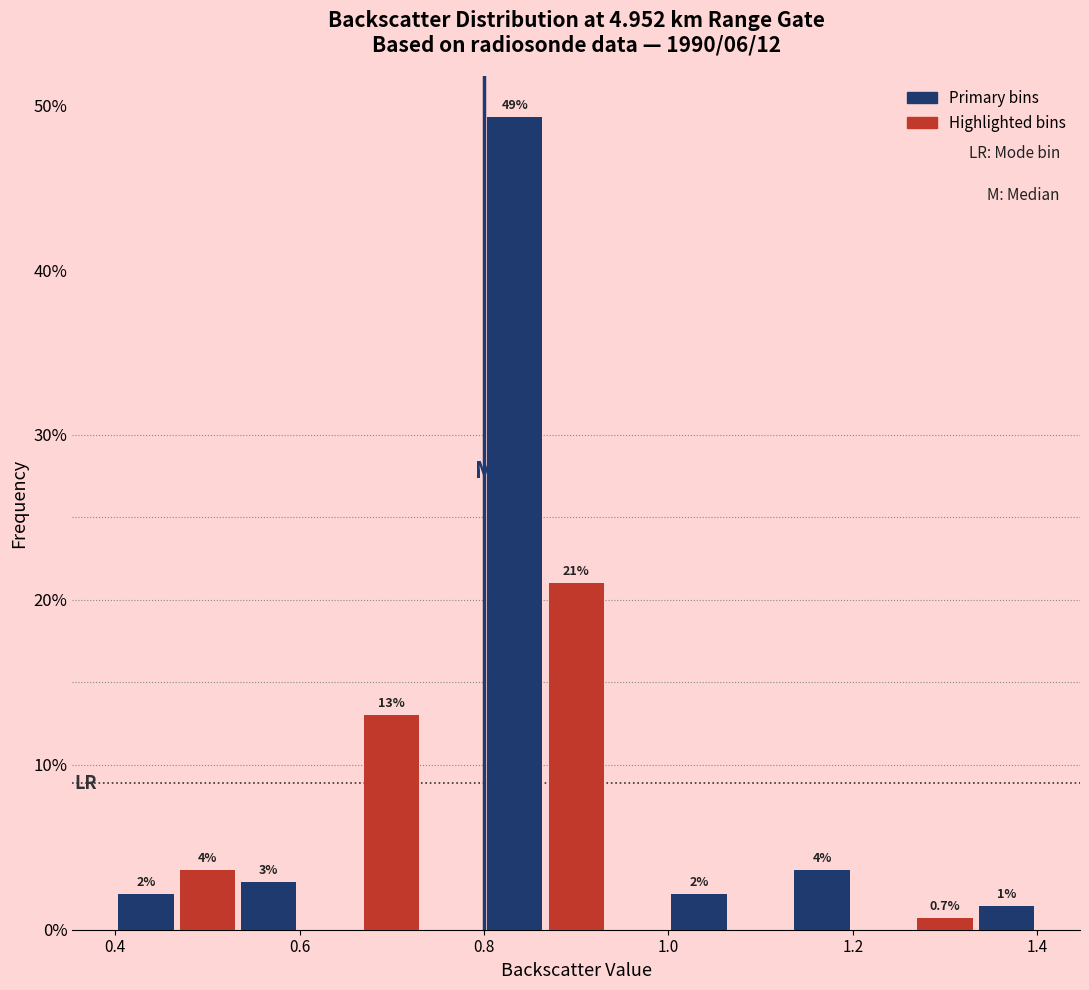

Around what value on the x-axis is the tallest bar? Give the approximate position of its centre, as read against the axis.

0.84